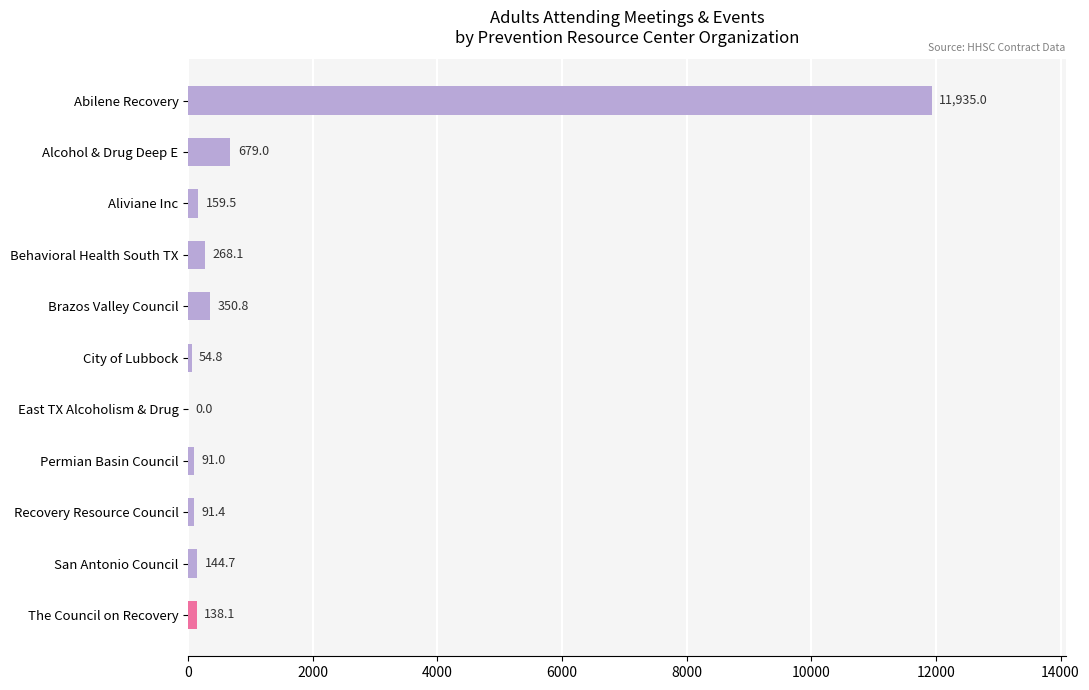

Reading top to bottom, what are all the values shown in this chart?

Abilene Recovery=11935.0	Alcohol & Drug Deep E=679.0	Aliviane Inc=159.5	Behavioral Health South TX=268.1	Brazos Valley Council=350.8	City of Lubbock=54.8	East TX Alcoholism & Drug=0.0	Permian Basin Council=91.0	Recovery Resource Council=91.4	San Antonio Council=144.7	The Council on Recovery=138.1